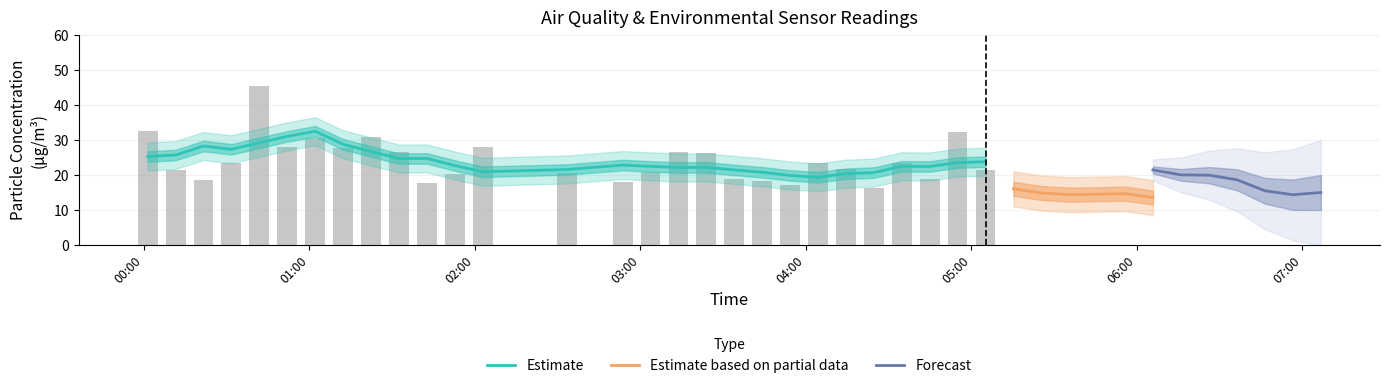

What is the sum of all SDS_P1 values?

916.5